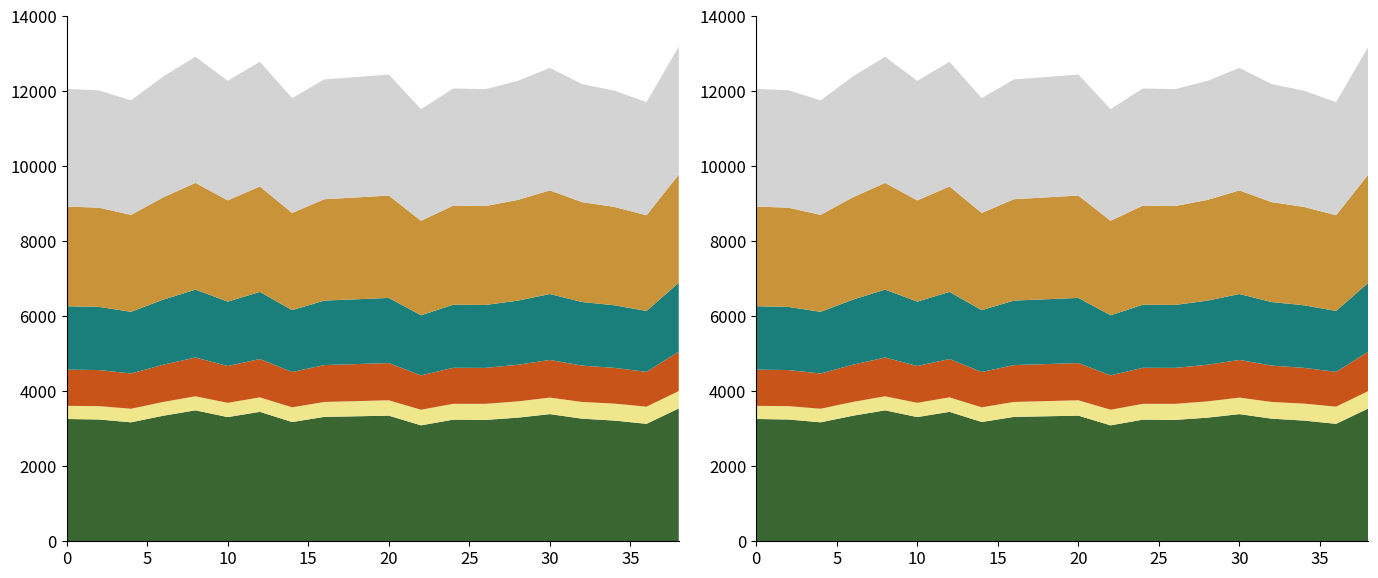

The value of intensity(dBm) at 0 is -42.2. True or false?

False